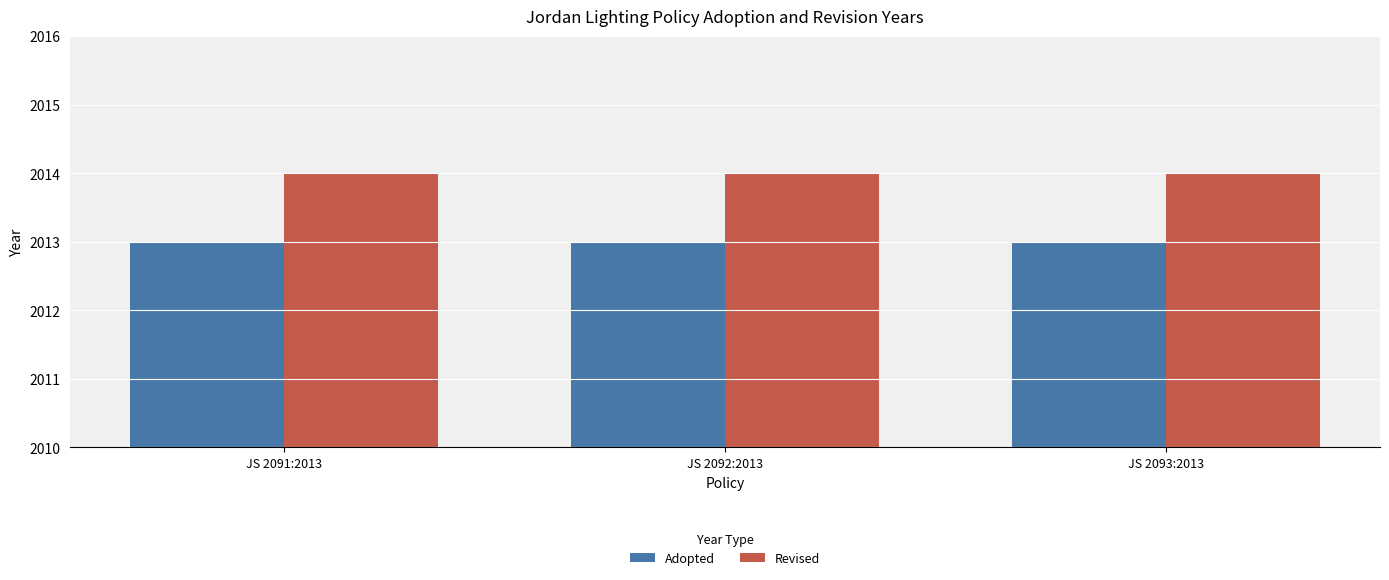

How many data points does each series have?

3